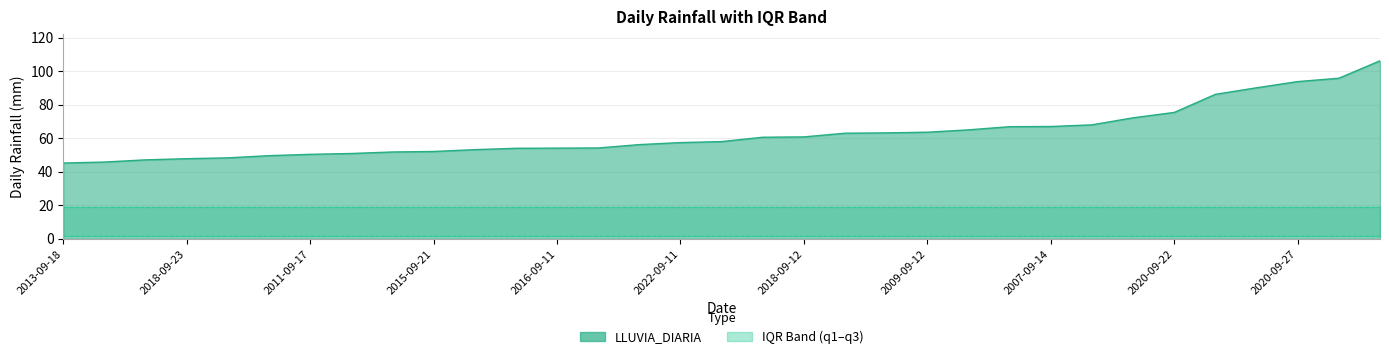

True or false: q3 and q1 cross at least once.

False